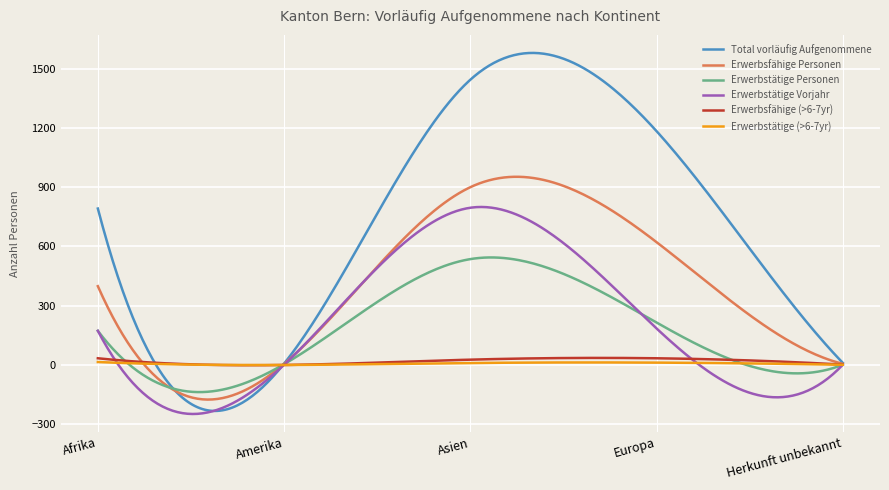

What is the maximum value shown in the chart?

1579.7